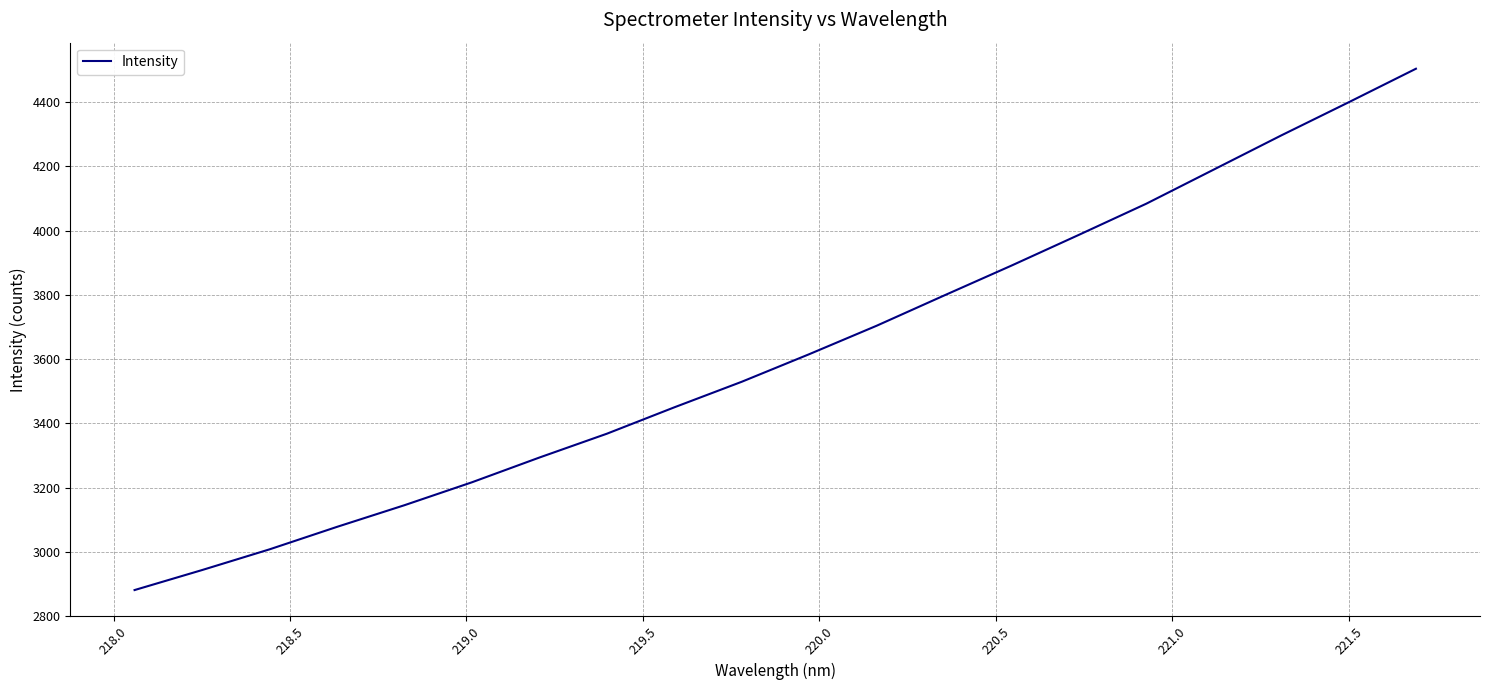

What is the difference between the maximum and minimum values?

1623.4